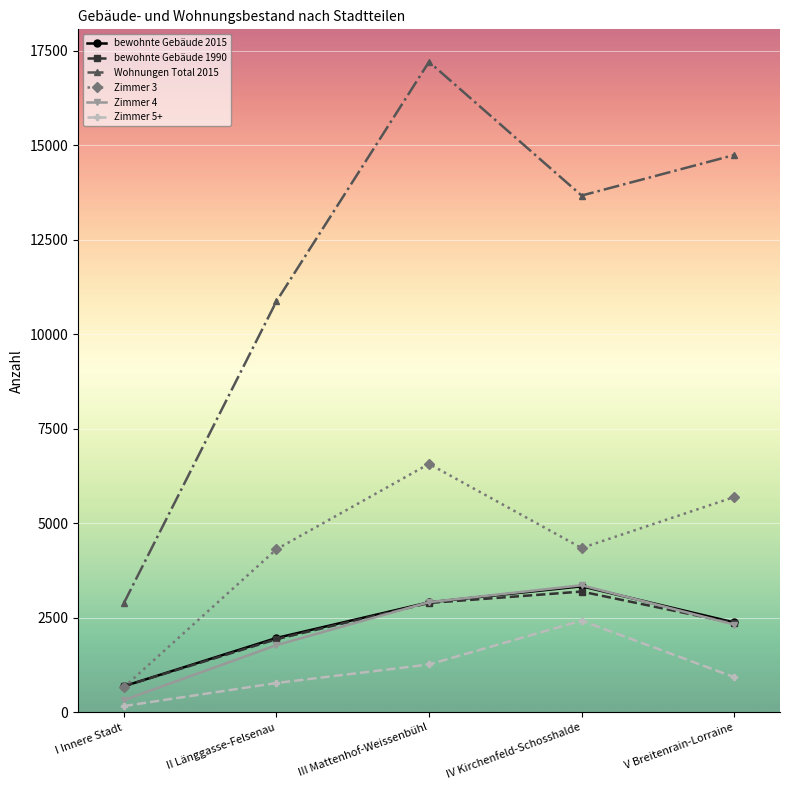

Which series changed the most between II Länggasse-Felsenau and IV Kirchenfeld-Schosshalde?

Wohnungen Total 2015